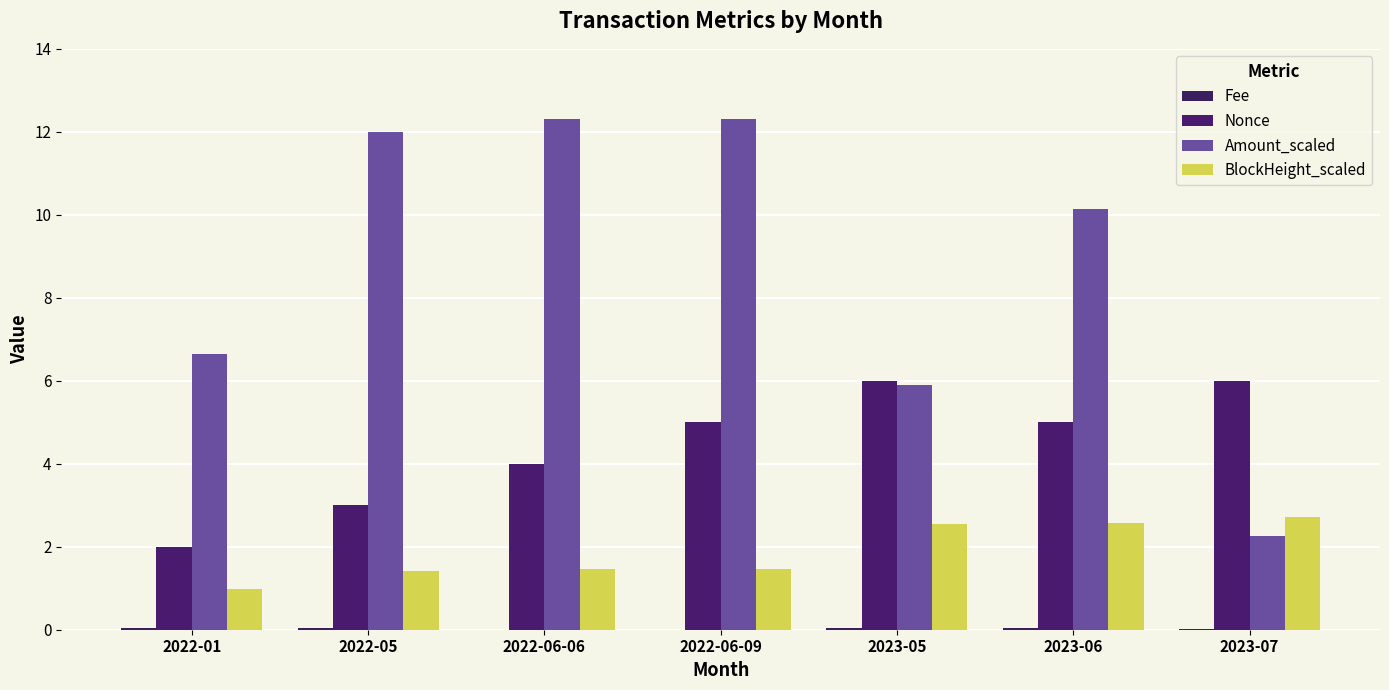

What is the difference between the second highest and minimum values in the BlockHeight_scaled series?

1.6